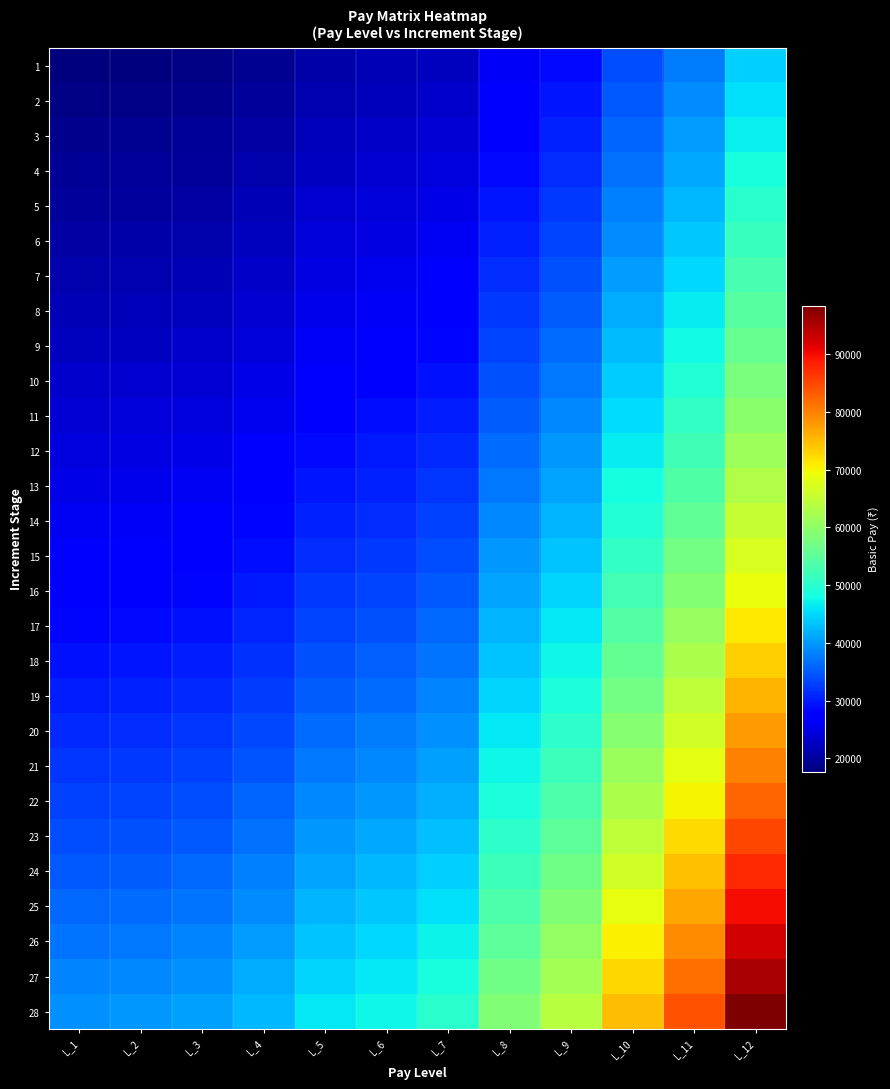

What is the total value across all series at L_6?

920800